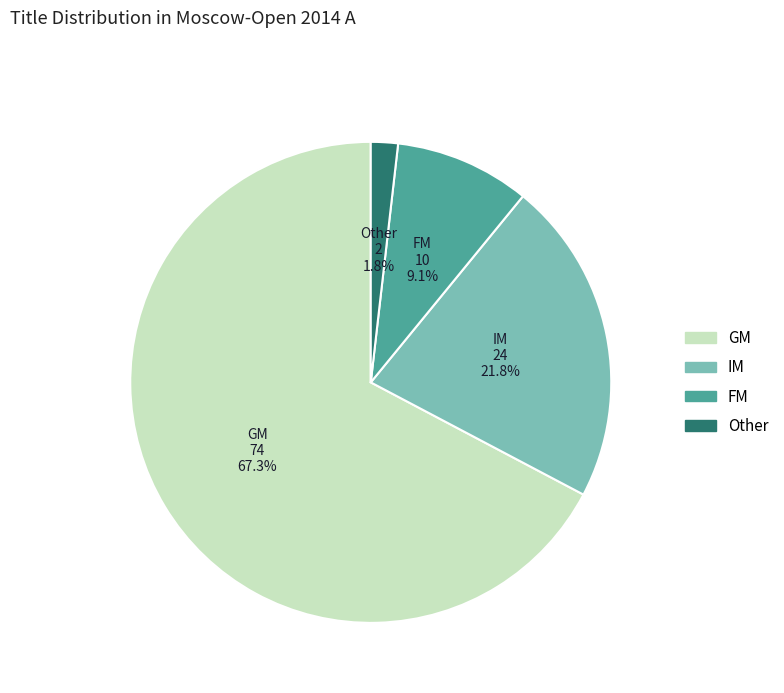

How many slices are in this pie chart?

4